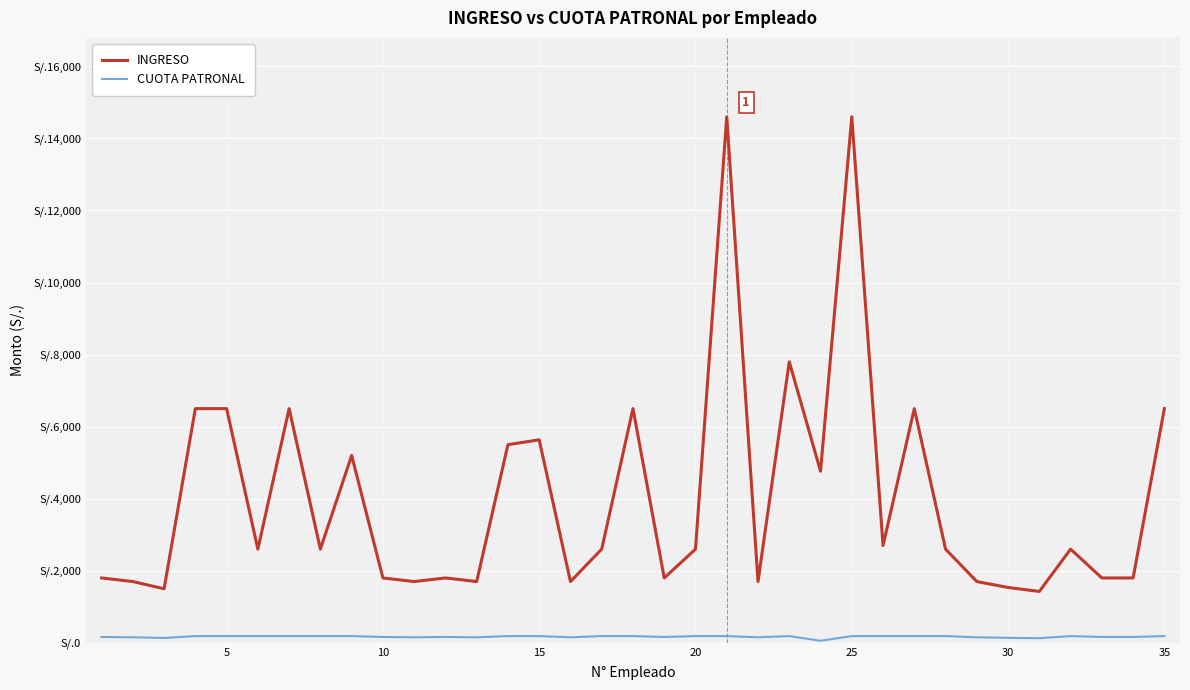

Is this an area chart (filled region under the line)?

No